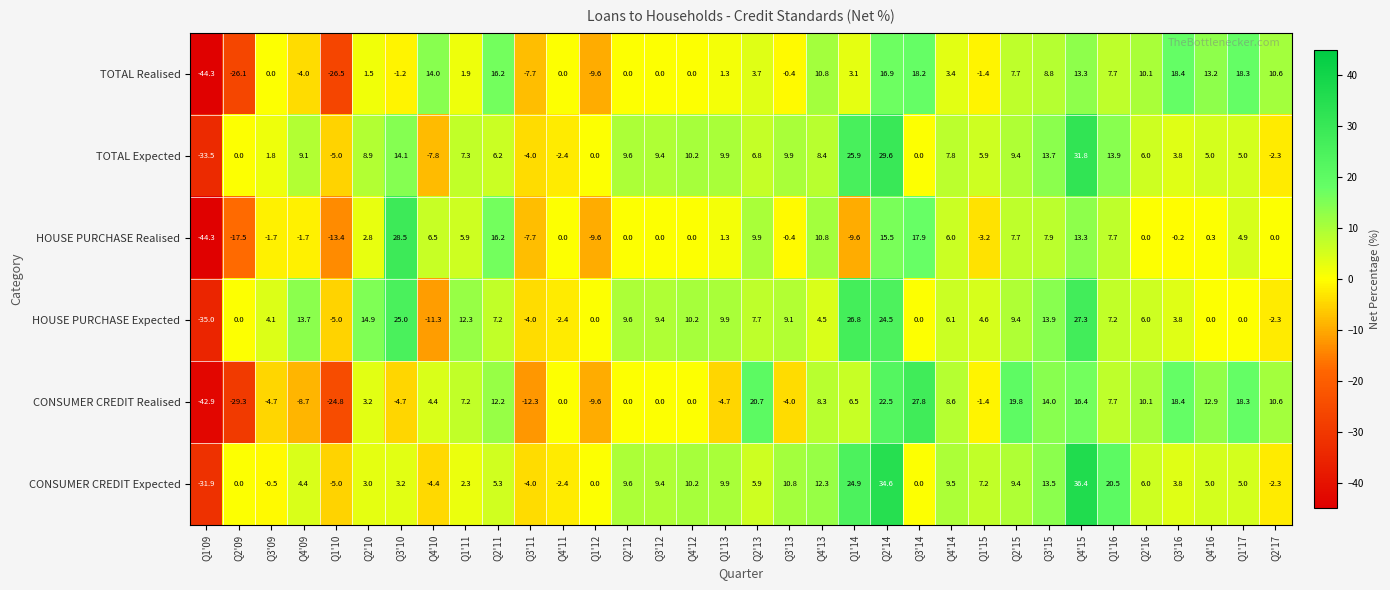

Rank the series by their maximum value, from lowest to highest.

TOTAL Realised, HOUSE PURCHASE Expected, CONSUMER CREDIT Realised, HOUSE PURCHASE Realised, TOTAL Expected, CONSUMER CREDIT Expected